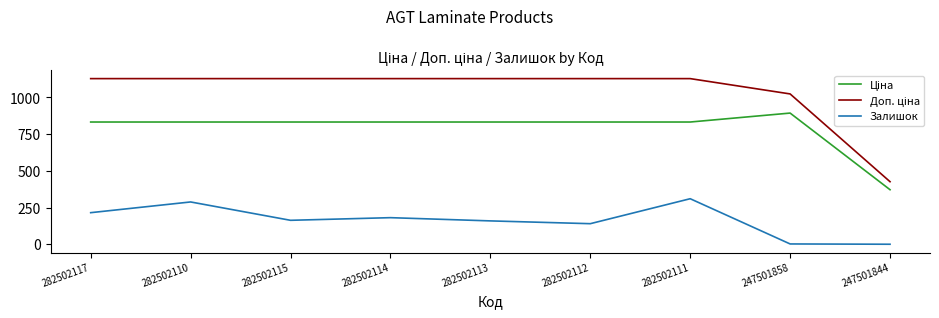

What is the difference between the Залишок values at 247501844 and 282502117?

215.0